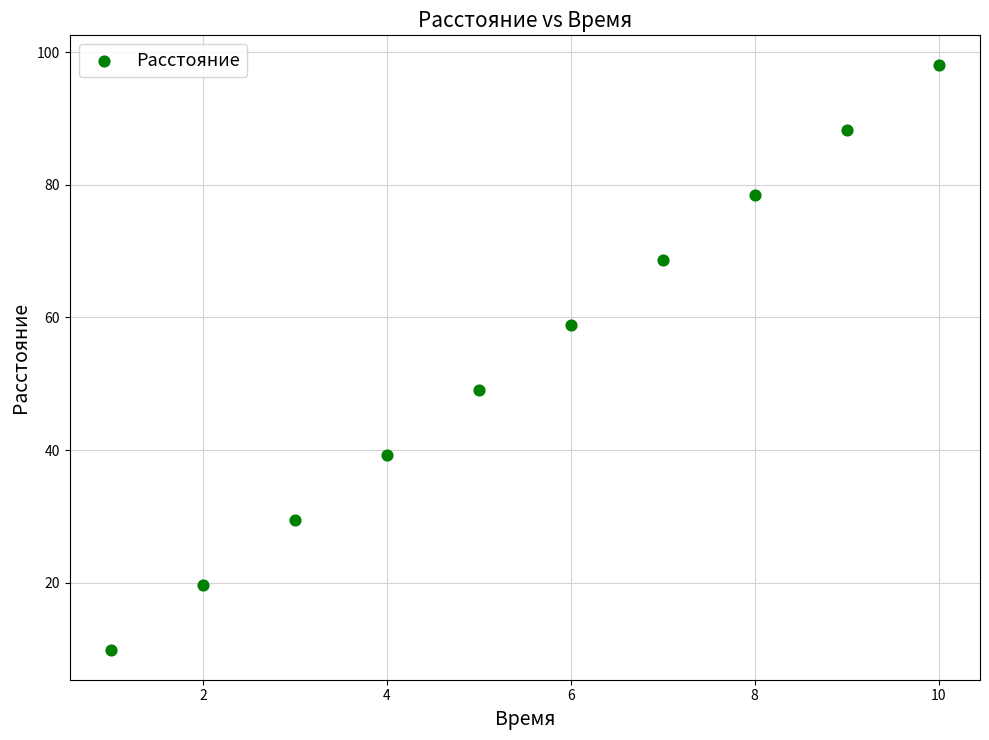

What is the average X value?

5.5